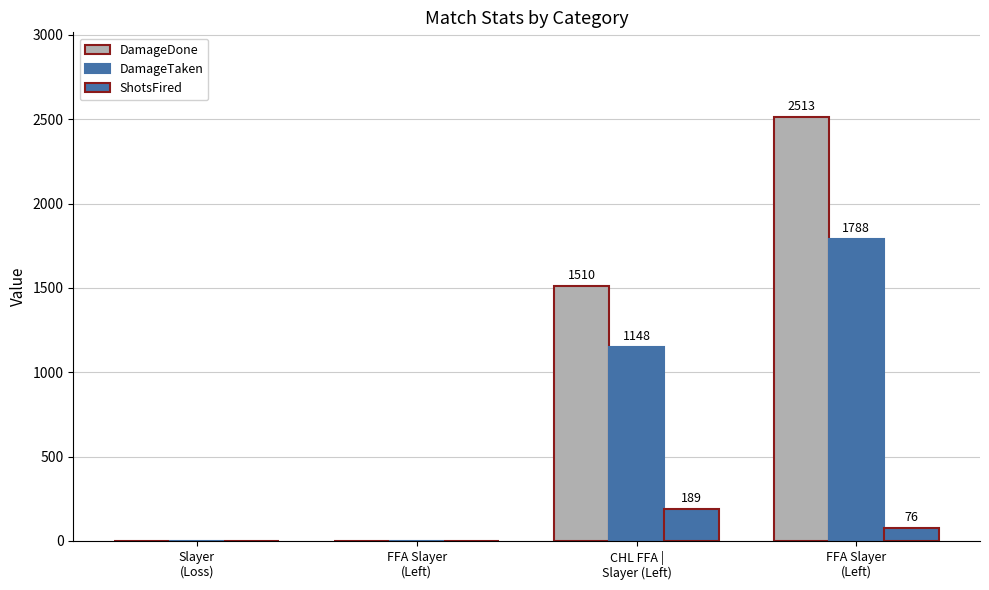

Which has a higher value, FFA Slayer
(Left) or Slayer
(Loss)?

FFA Slayer
(Left)